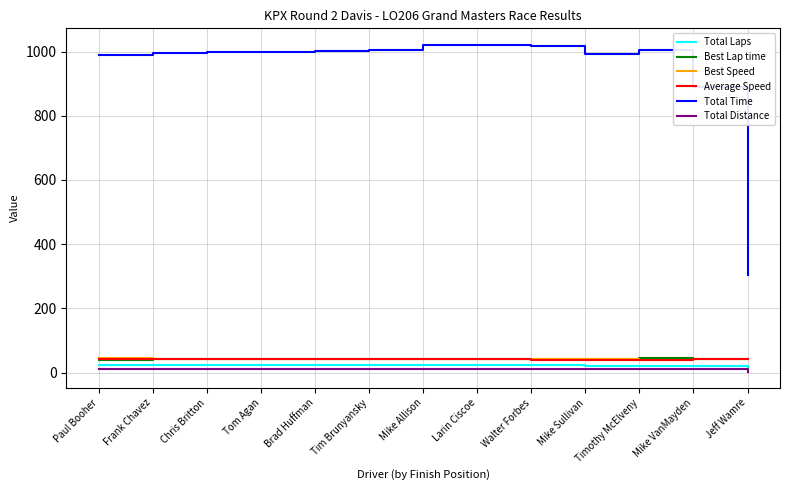

Is it true that Average Speed equals 43.2 at Tom Agan?

True